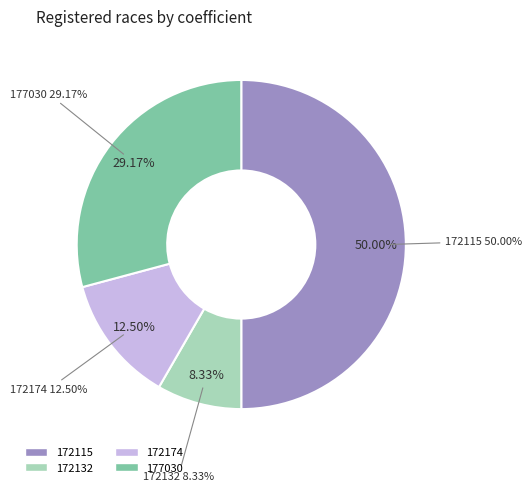

How many slices are in this pie chart?

4